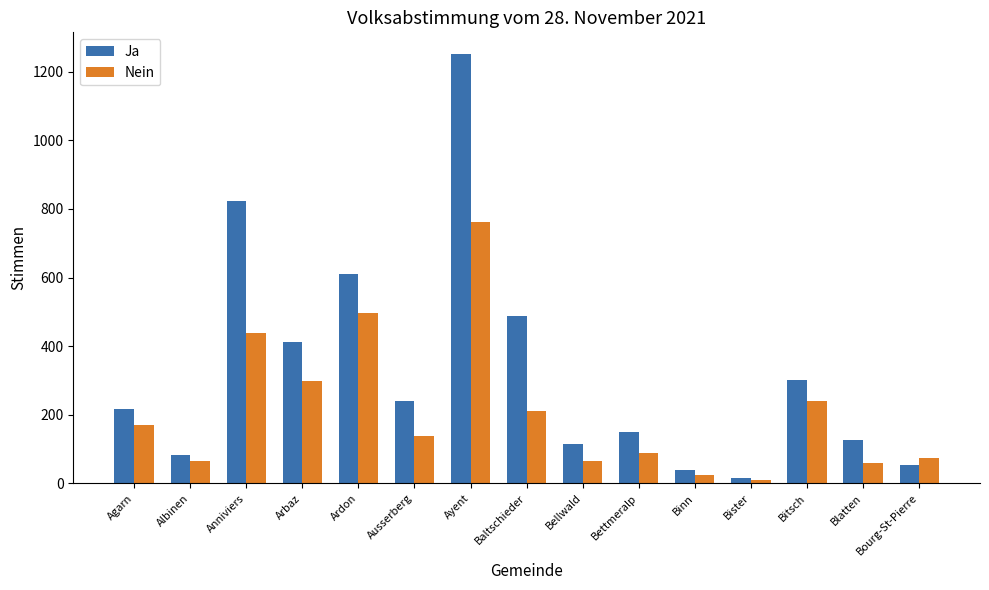

How many groups of bars are there?

15